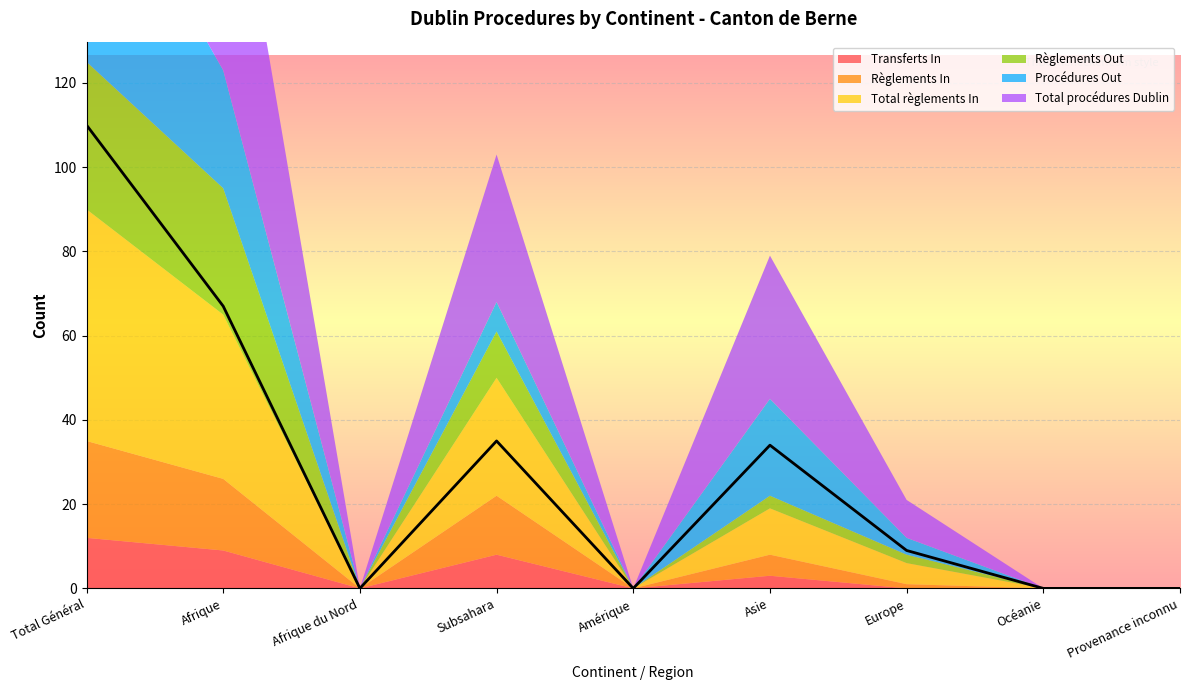

At how many categories does at least one series exceed 101?

1